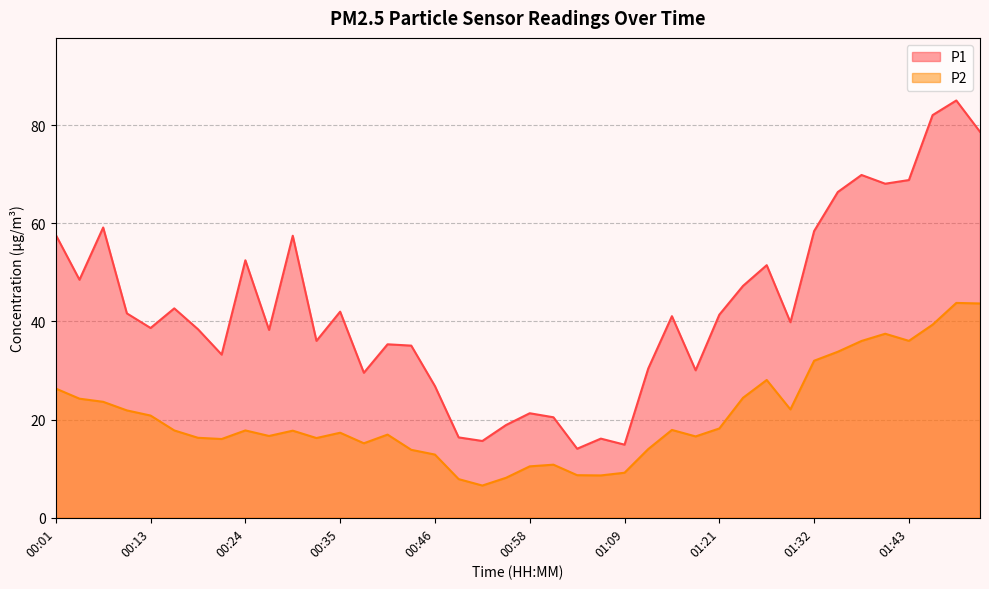

What is the approximate value of P1 at 00:46?

26.8